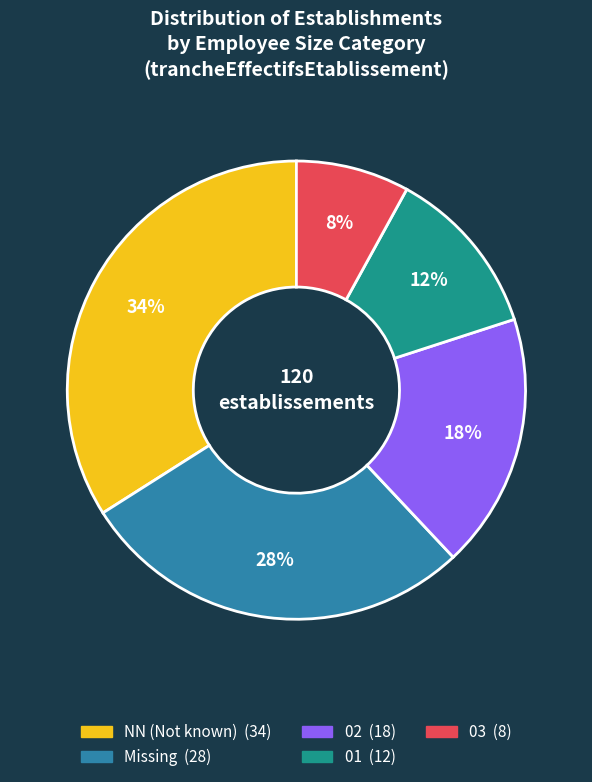

Is there a majority slice in this chart?

No